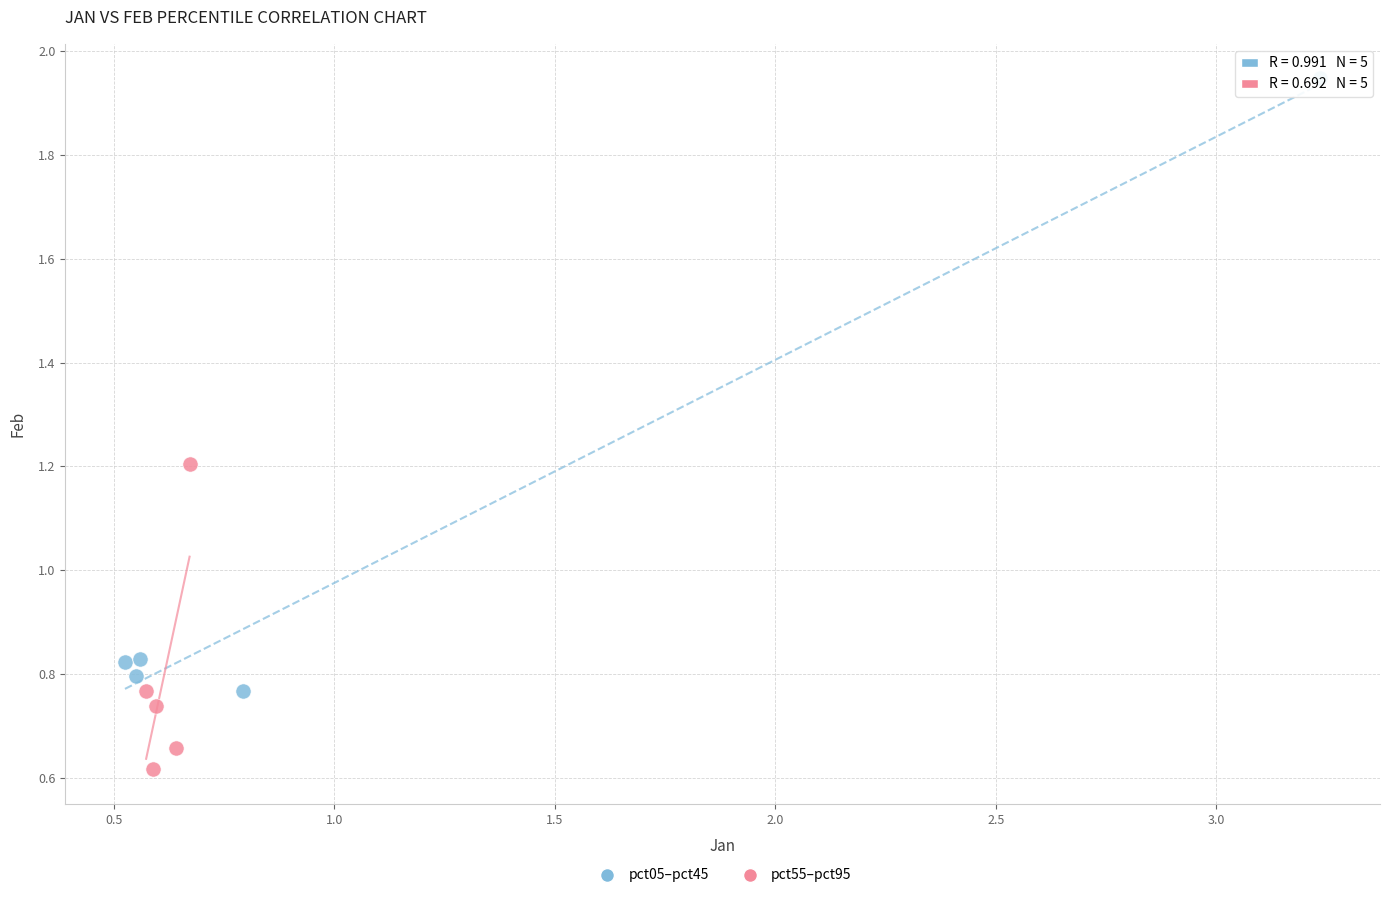

Which series contains the highest Y value?

pct05–pct45